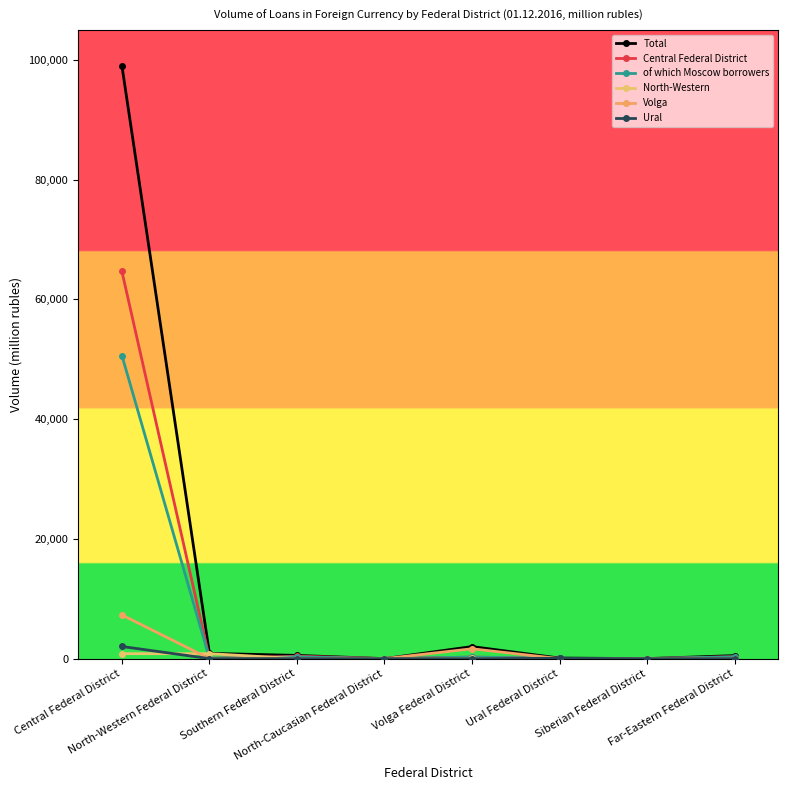

What is the label of the 3rd point from the right?

Ural Federal District